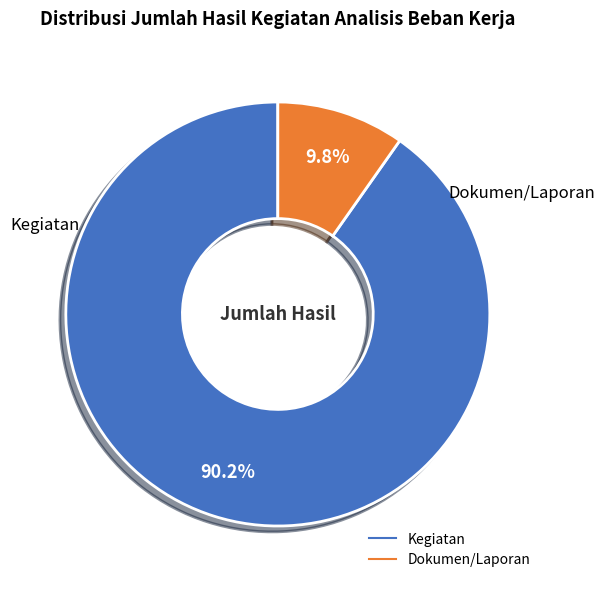

Is there any slice that represents more than half of the pie?

Yes